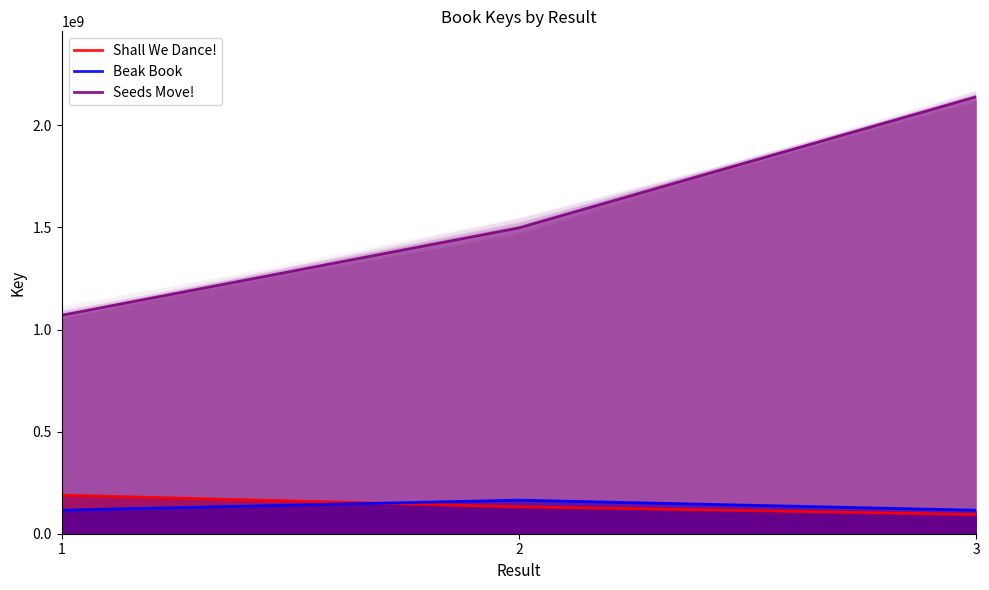

At how many categories does at least one series exceed 550466529?

3